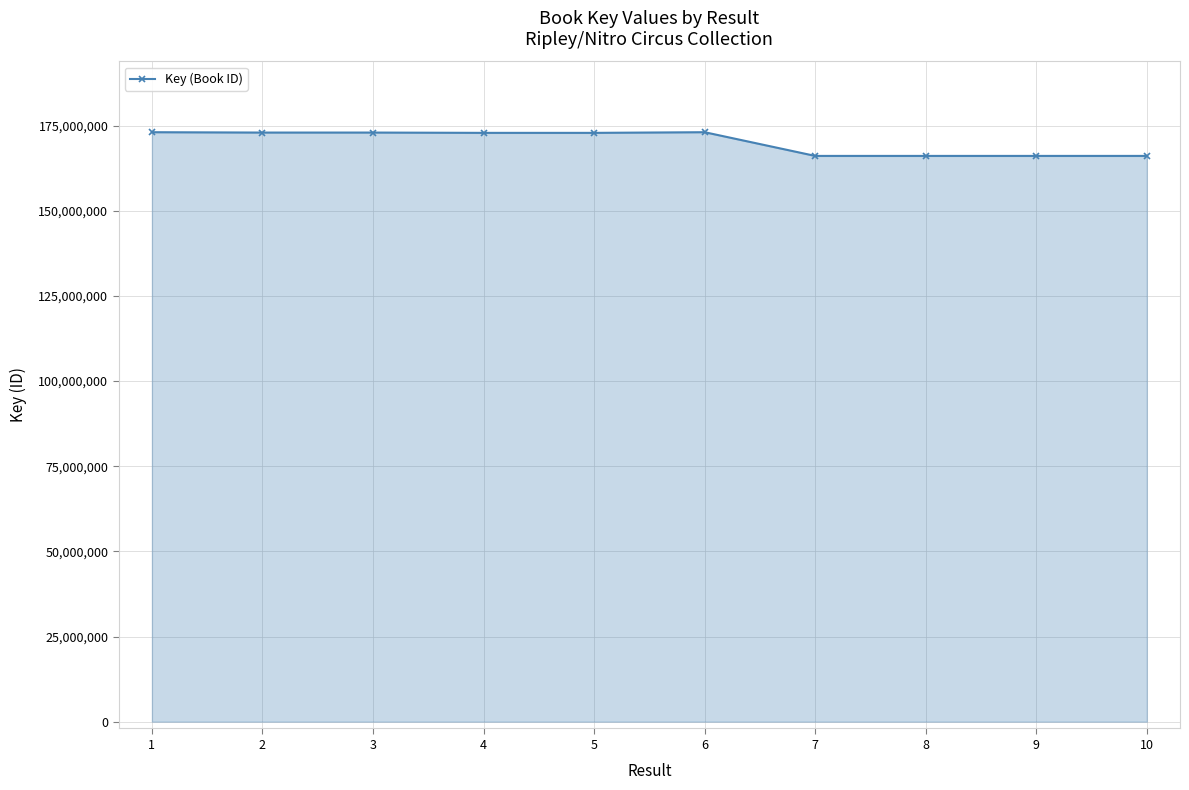

The chart shows a value of 166097382 at 10. True or false?

True